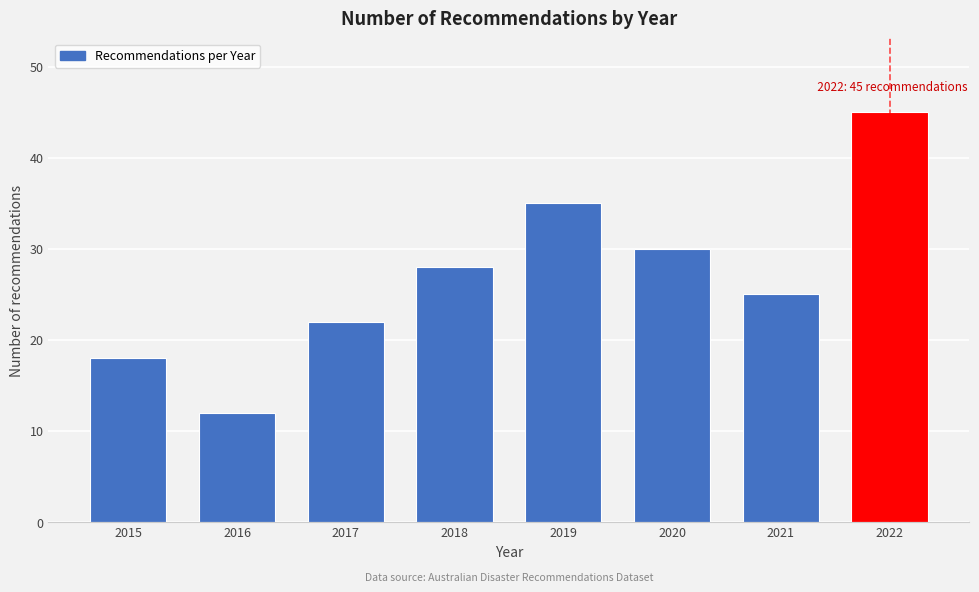

Reading right to left, transcribe all the data shown in this chart.

2022=45	2021=25	2020=30	2019=35	2018=28	2017=22	2016=12	2015=18